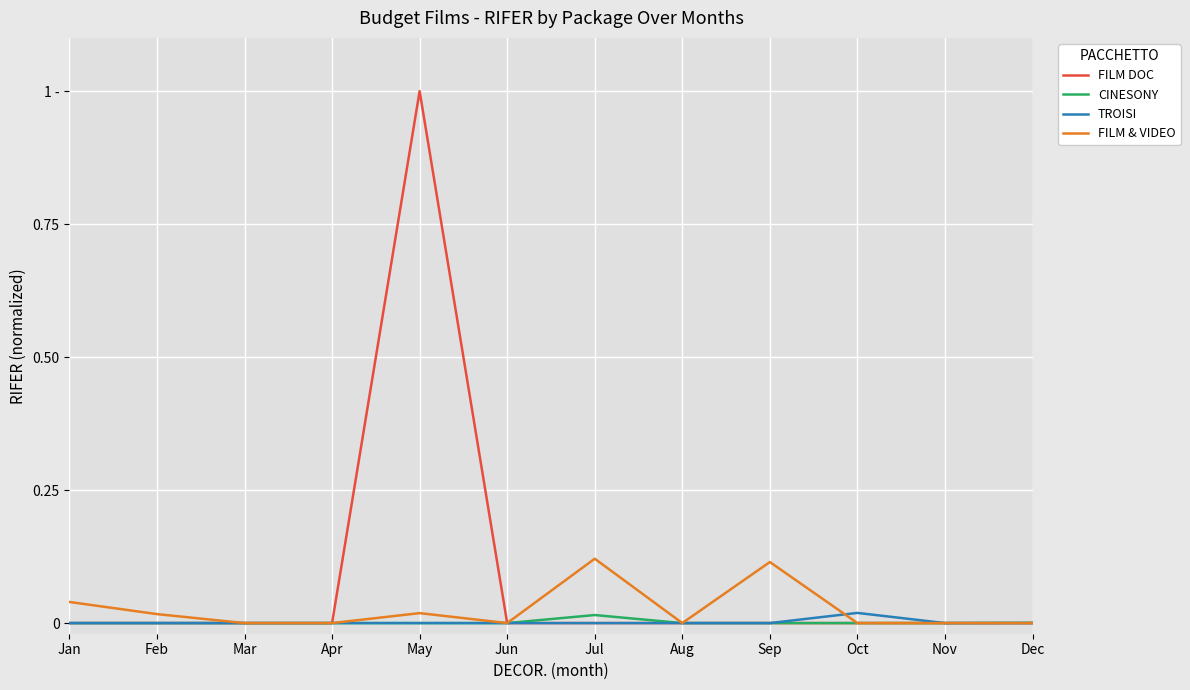

True or false: CINESONY and FILM DOC cross at least once.

False